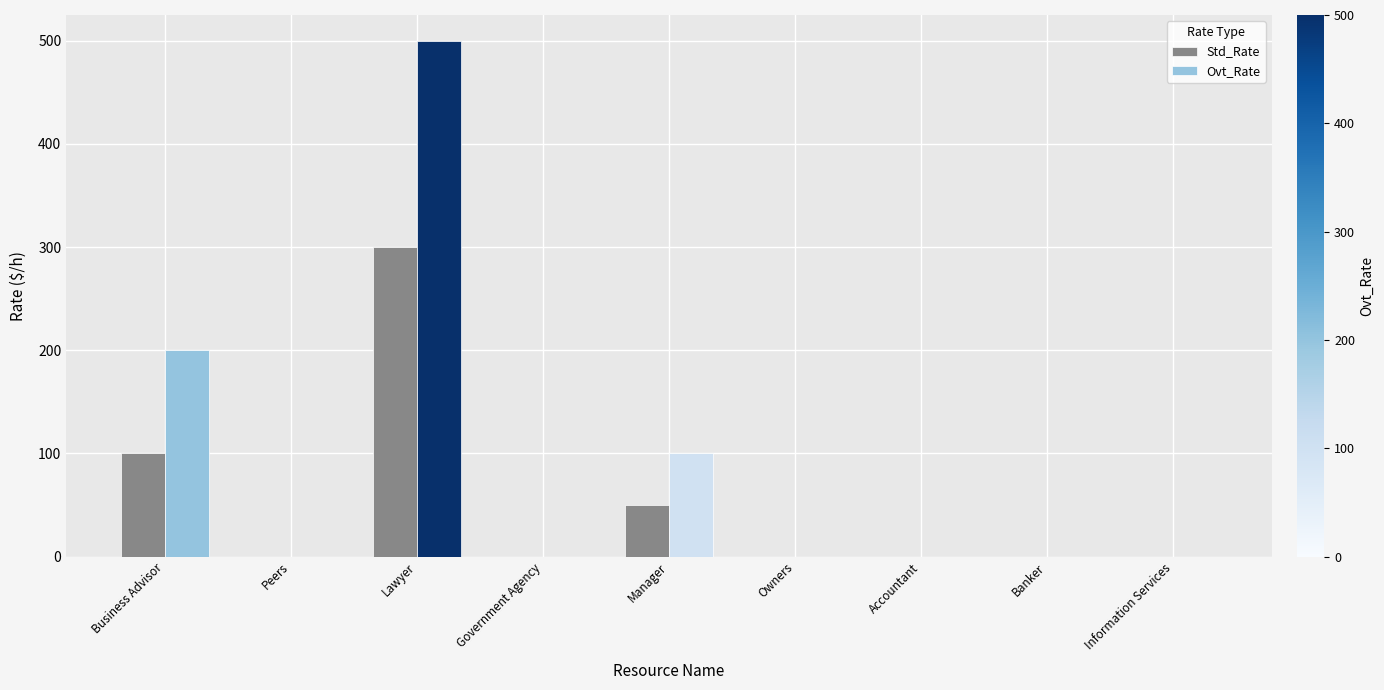

Which series has the largest total across all categories?

Ovt_Rate